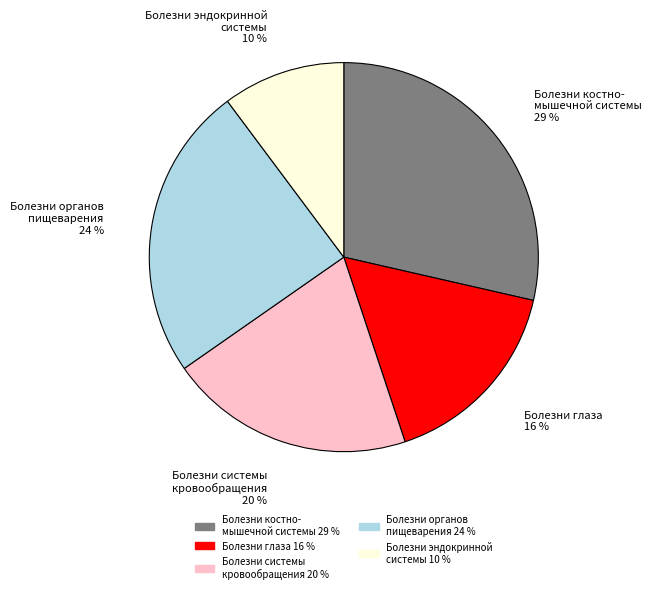

Is there a majority slice in this chart?

No